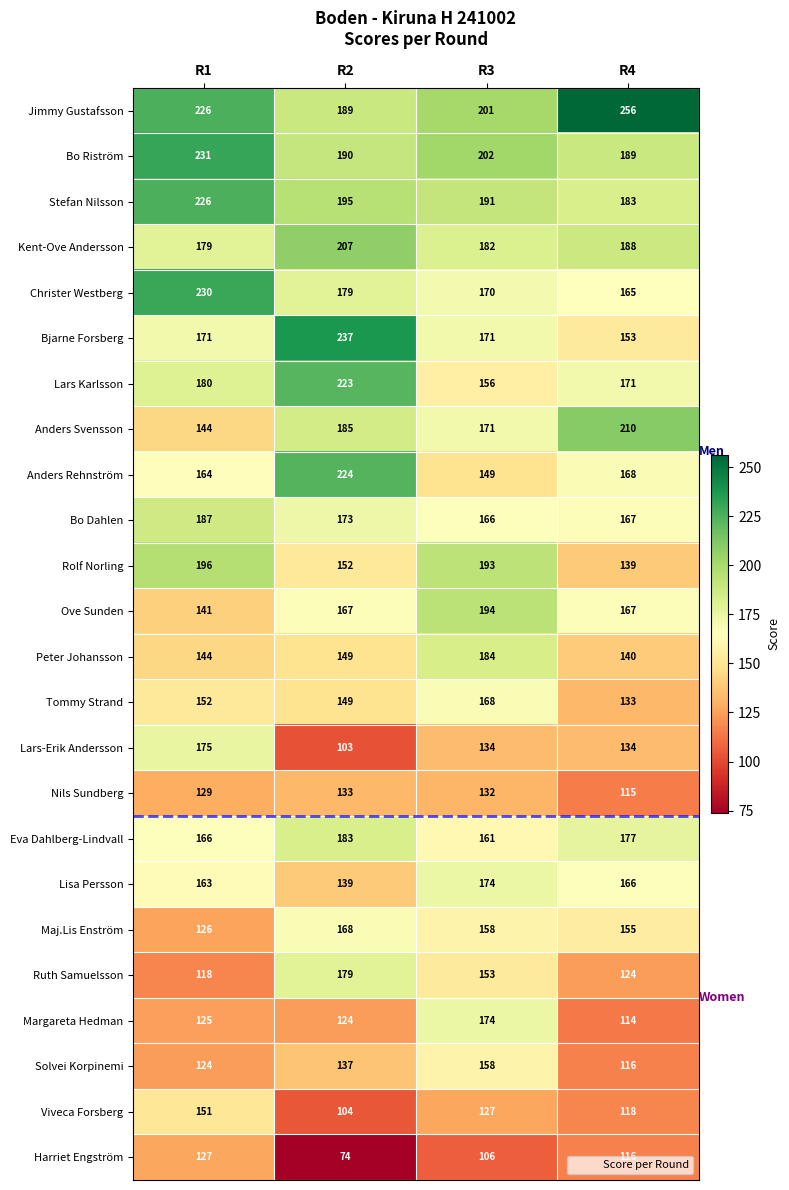

What is the difference between the highest and lowest values at R4?

142